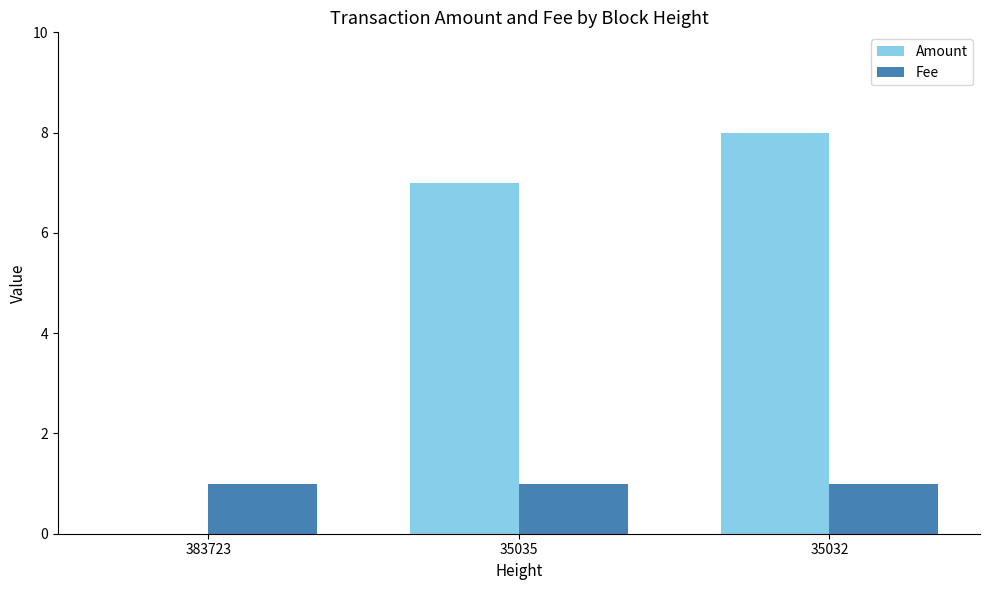

What is the maximum value for Fee?

1